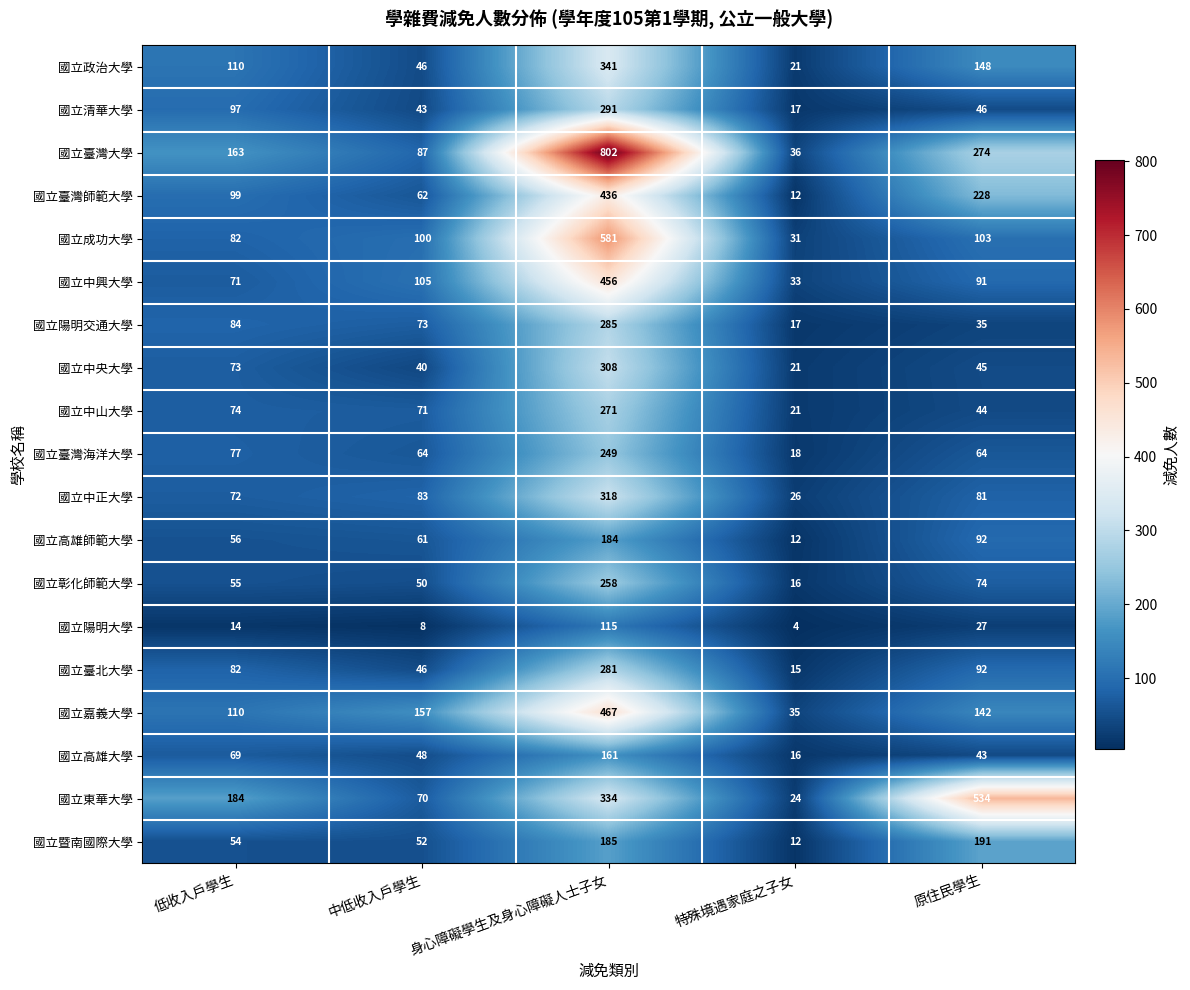

At which category is the sum across all series the highest?

身心障礙學生及身心障礙人士子女